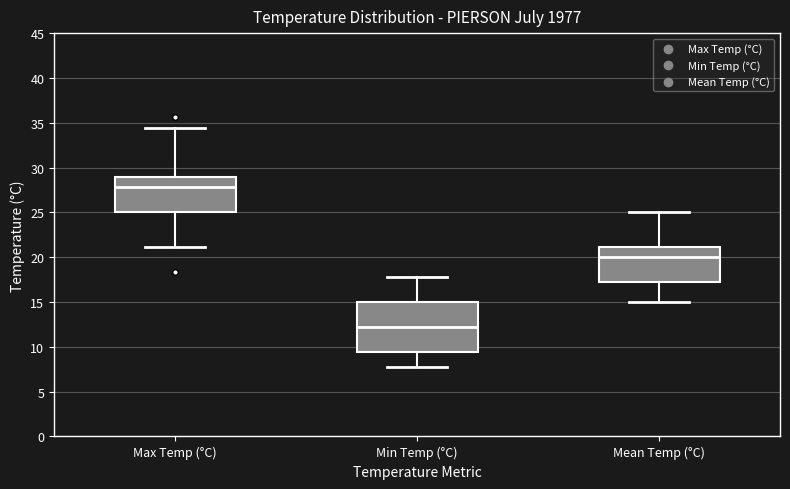

Which box has the highest median line?

Max Temp (°C)